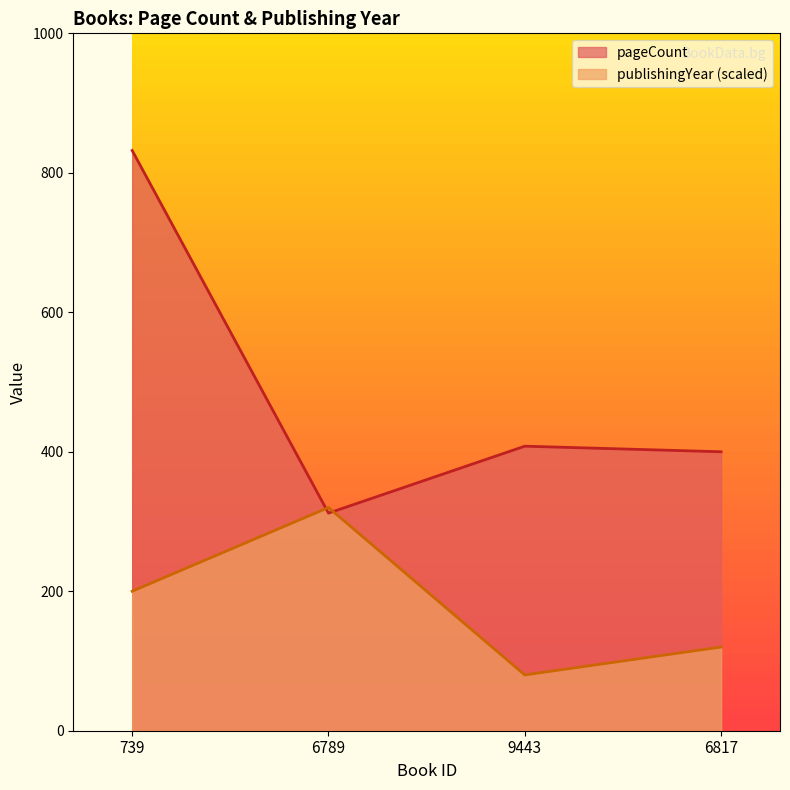

What is the label of the 2nd point from the right?

9443